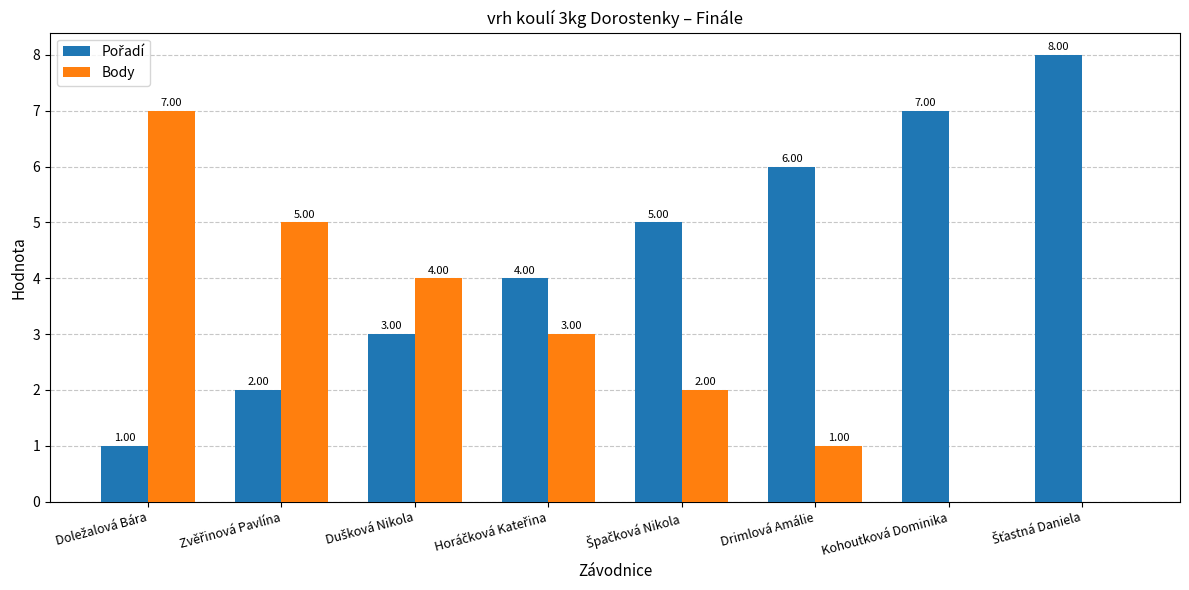

What is the sum of all Body values?

22